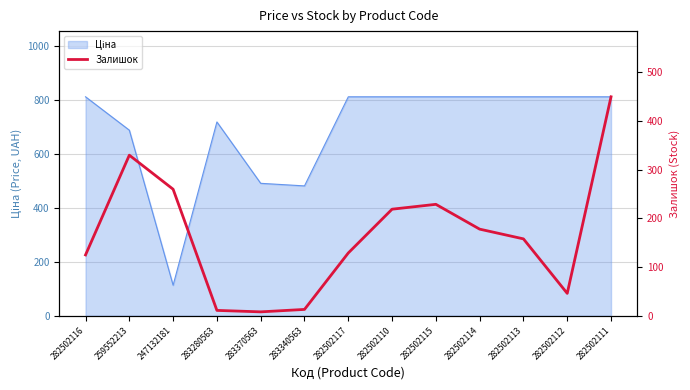

What is the greatest value displayed?

450